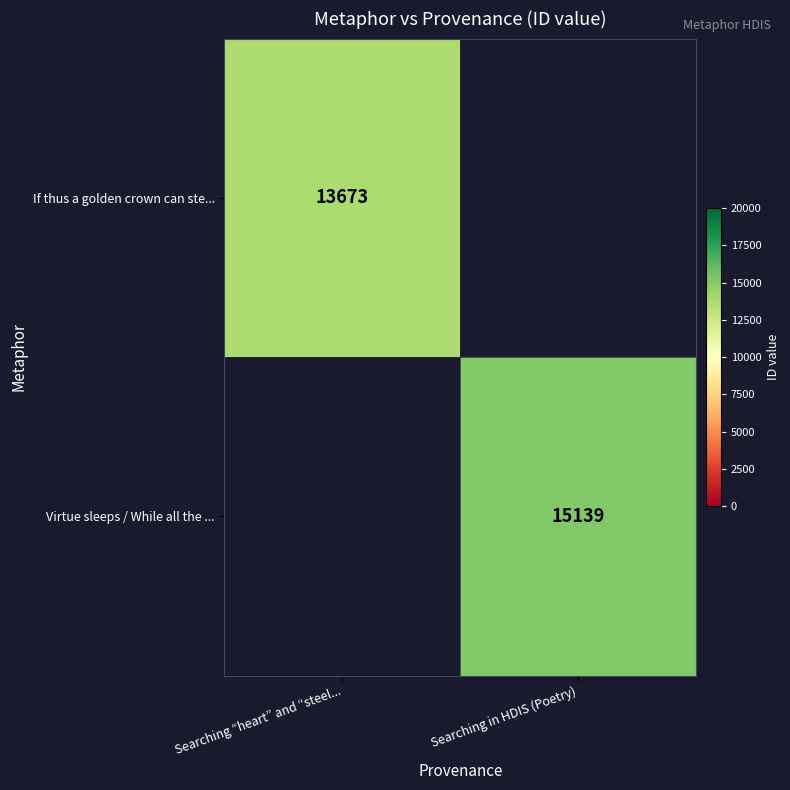

What is the total value across all series at Searching “heart” and “steel...?

13673